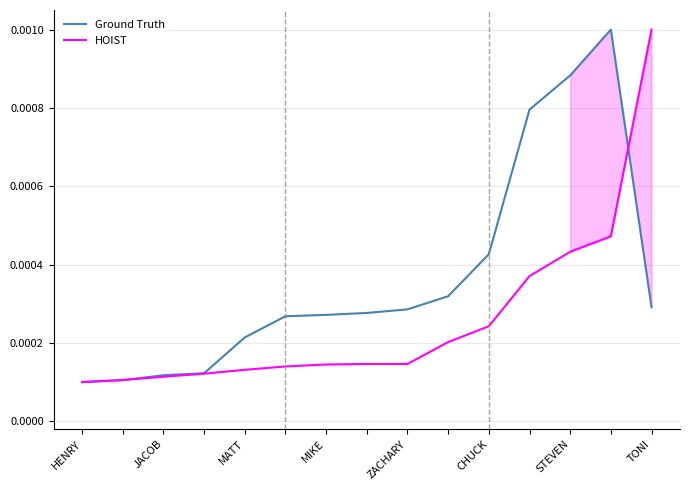

Which category has the highest value in the HOIST series?

TONI